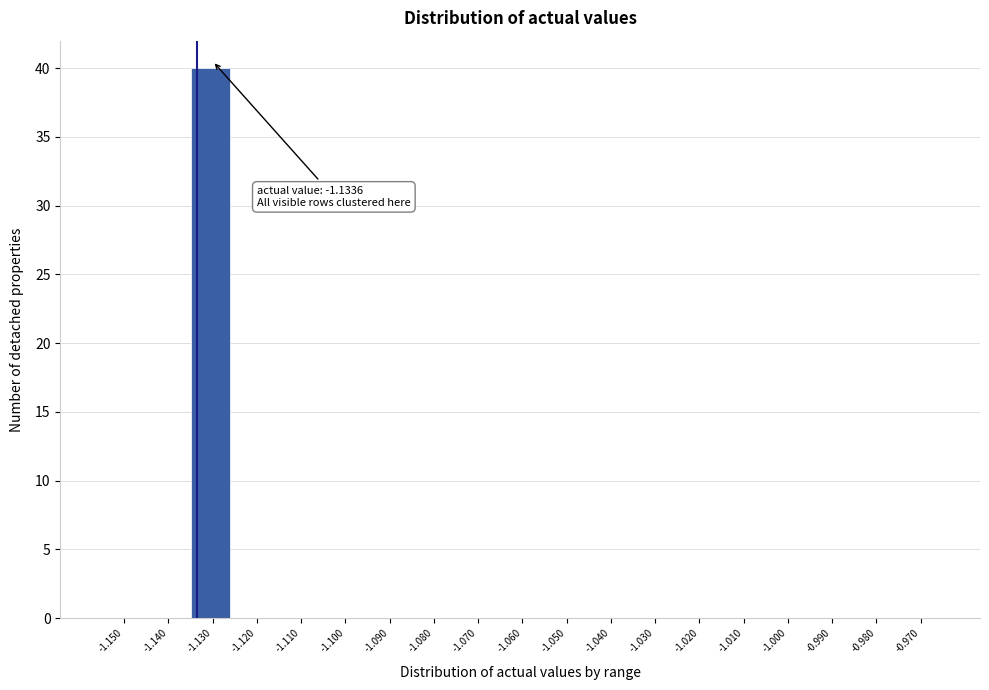

Over which range of the x-axis is the bar tallest?

-1.135 to -1.125